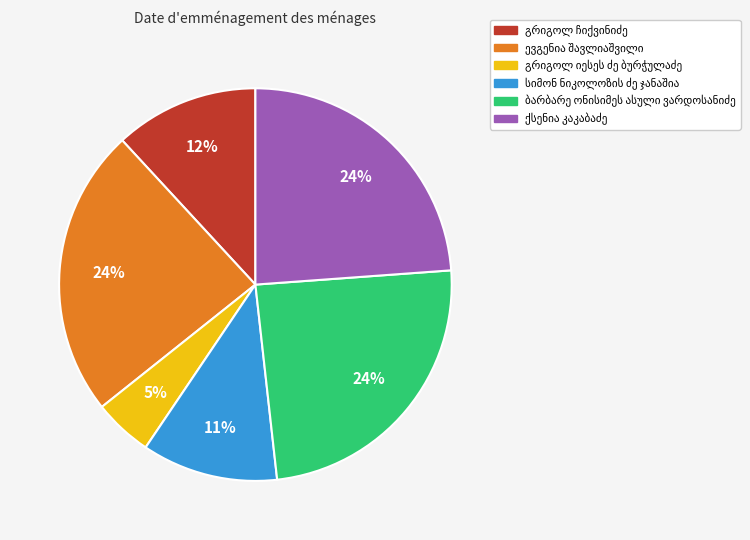

To the nearest percent, what is the average slice percentage?

17%